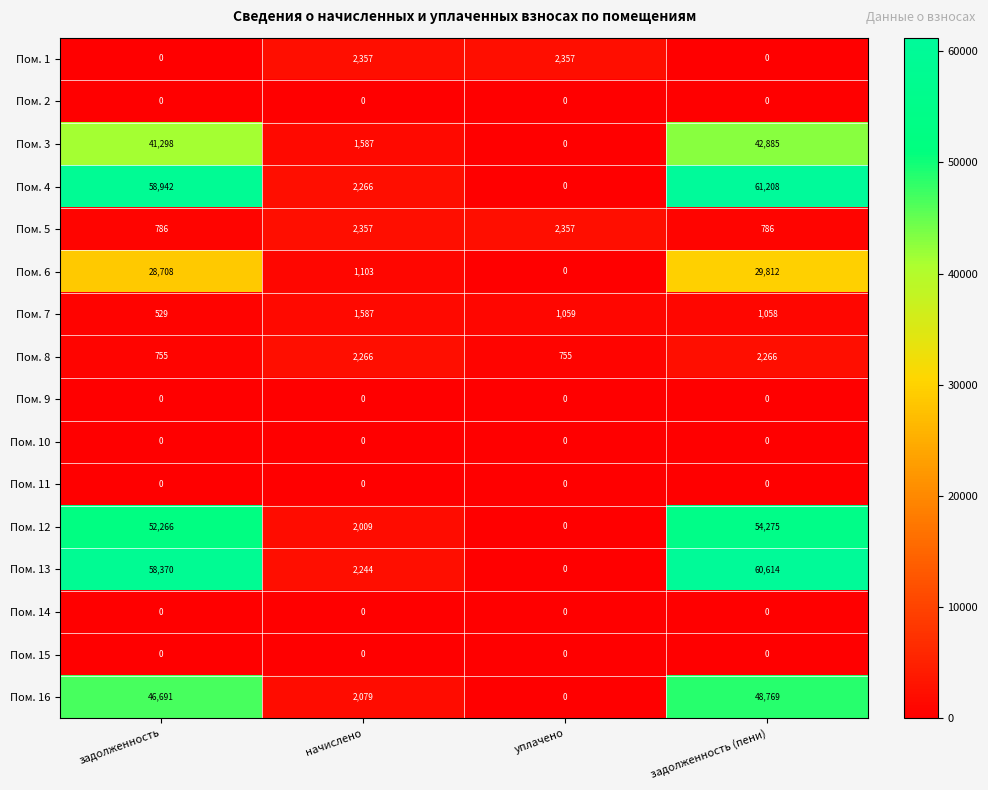

The value of Пом. 6 at задолженность (пени) is 29812. True or false?

True